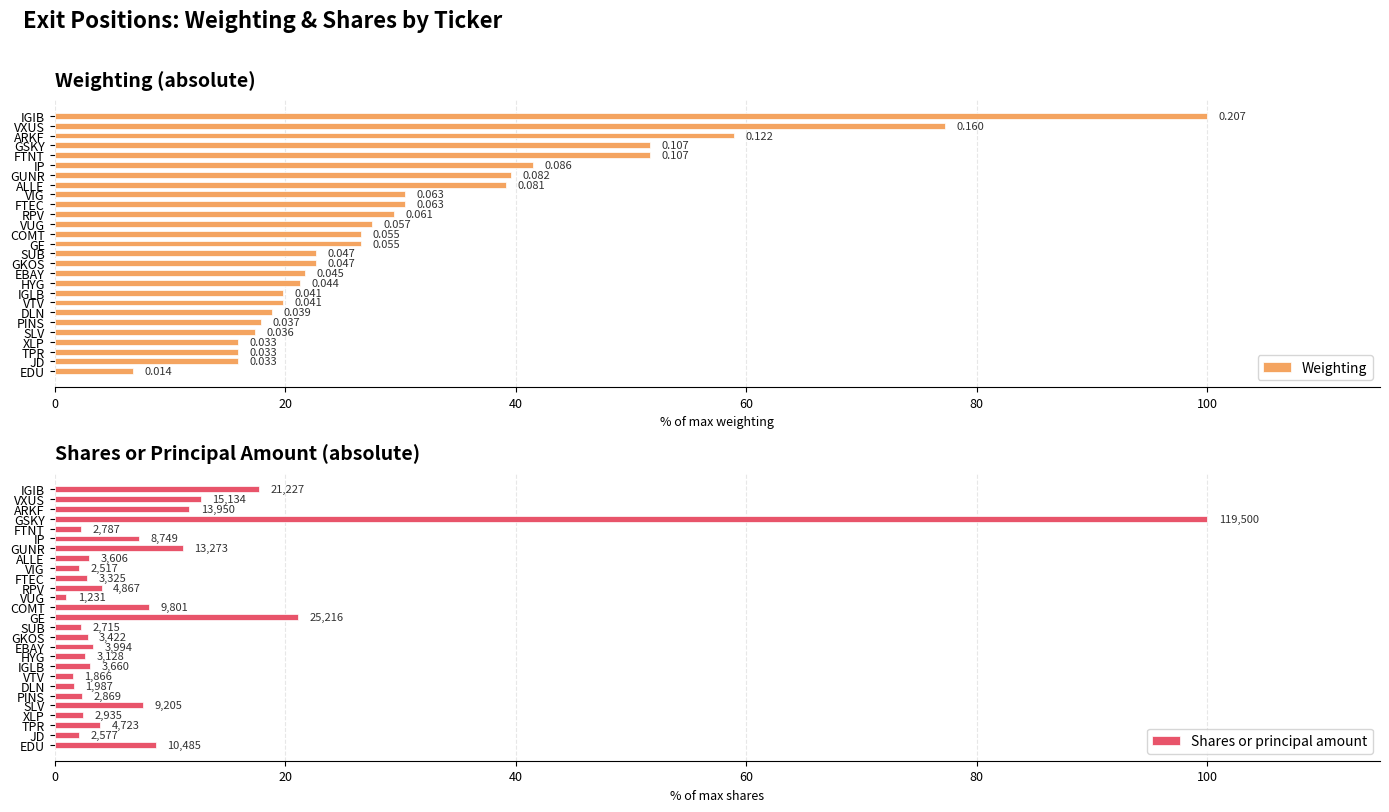

Reading left to right, list all the values displayed in this chart.

Weighting: 6.8	15.9	15.9	15.9	17.4	17.9	18.8	19.8	19.8	21.3	21.7	22.7	22.7	26.6	26.6	27.5	29.5	30.4	30.4	39.1	39.6	41.5	51.7	51.7	58.9	77.3	100.0
Shares or principal amount: 8.8	2.2	4.0	2.5	7.7	2.4	1.7	1.6	3.1	2.6	3.3	2.9	2.3	21.1	8.2	1.0	4.1	2.8	2.1	3.0	11.1	7.3	2.3	100.0	11.7	12.7	17.8